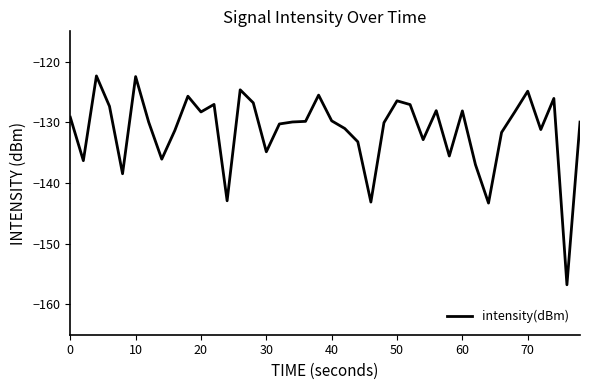

What is the minimum value shown in the chart?

-156.8